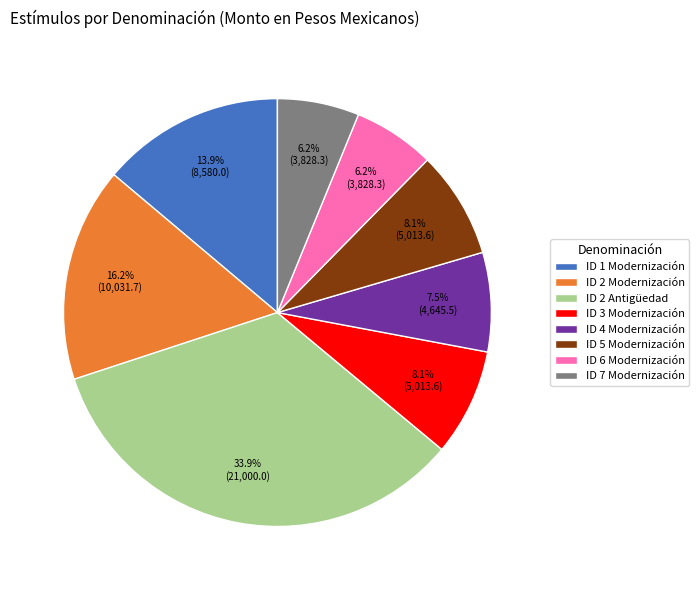

Which category has the biggest portion of the pie?

ID 2 Antigüedad